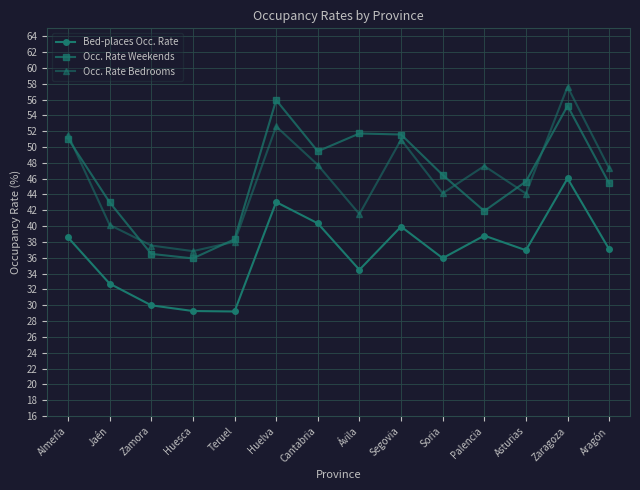

What is the label of the 6th point from the left?

Huelva